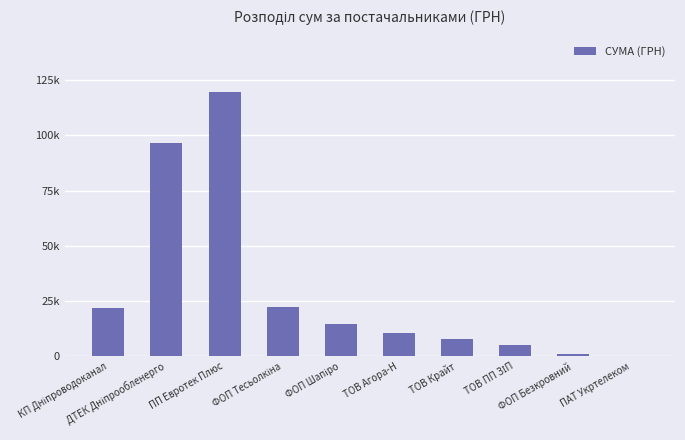

What is the change in value from ПП Евротек Плюс to ТОВ ПП ЗІП?

-114903.7